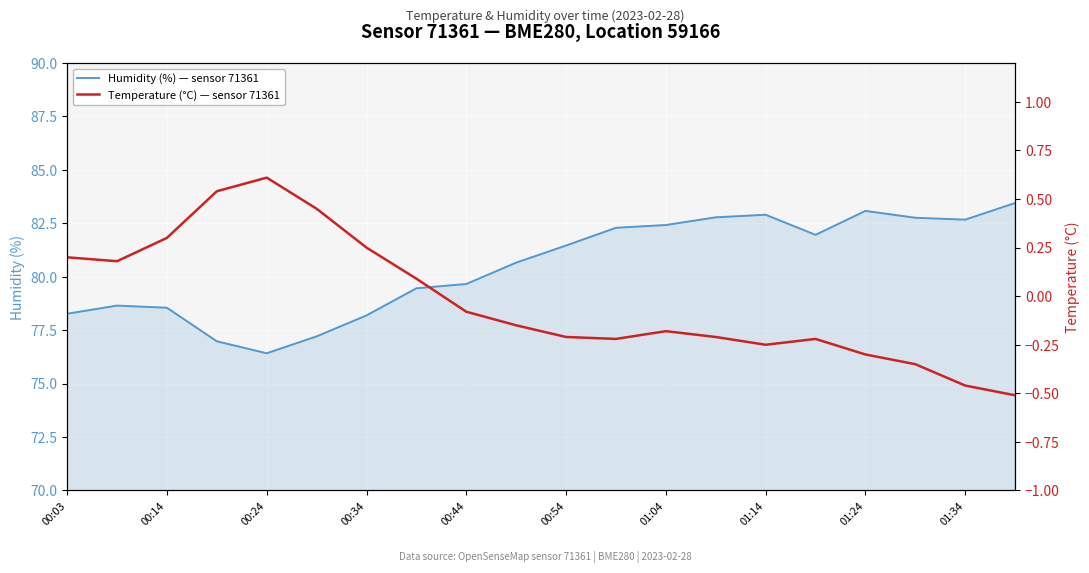

Rank the series at 15 from lowest to highest value.

Temperature (°C) — sensor 71361, Humidity (%) — sensor 71361